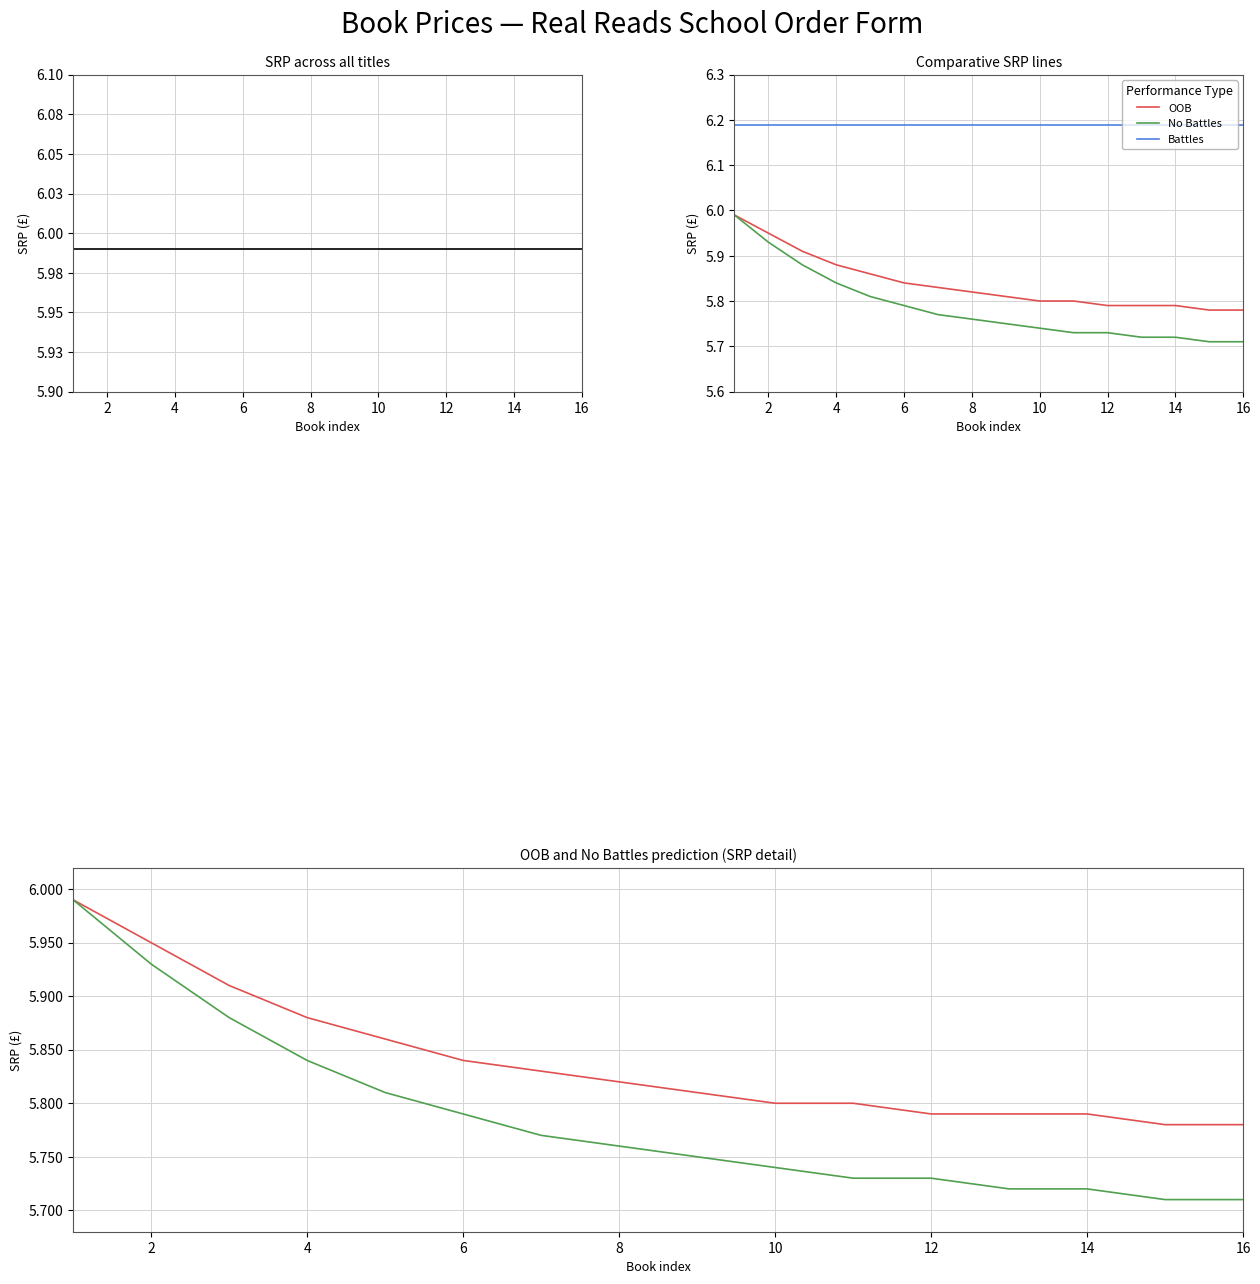

True or false: SRP and No Battles cross at least once.

False